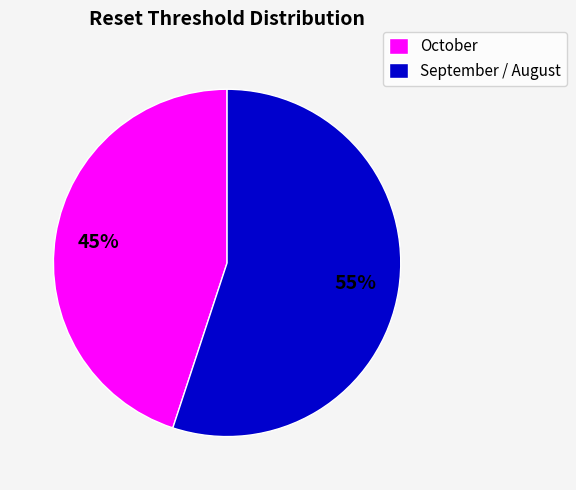

How many segments does this pie chart have?

2